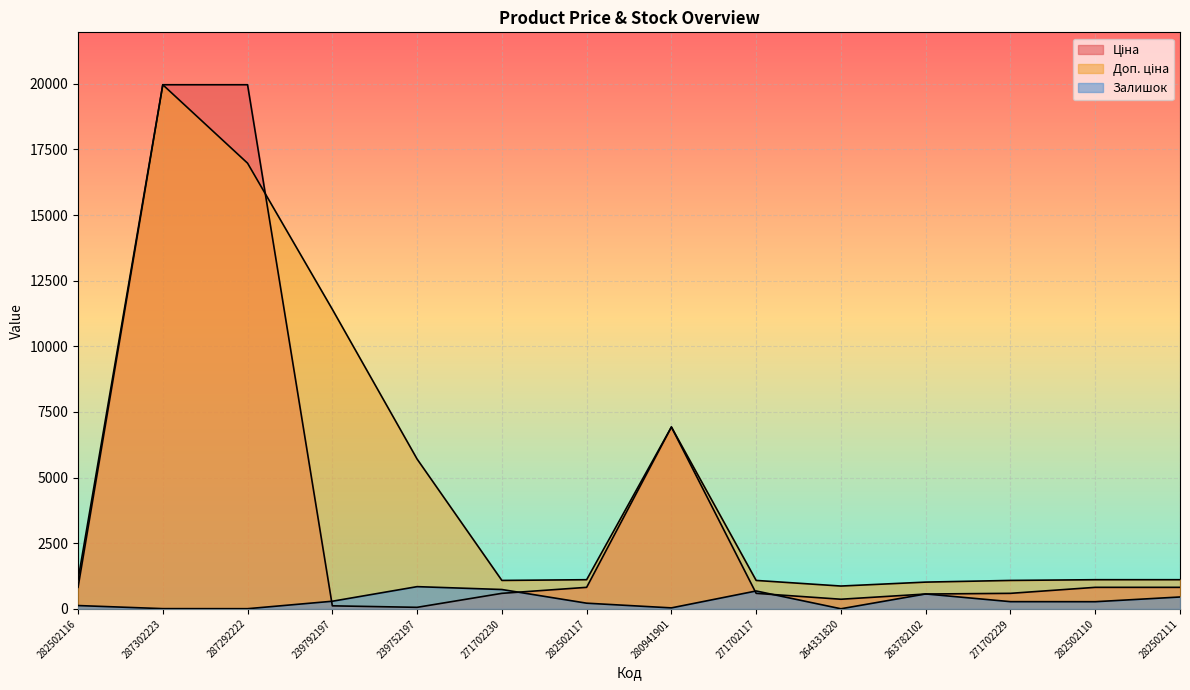

How many lines are shown in the chart?

3